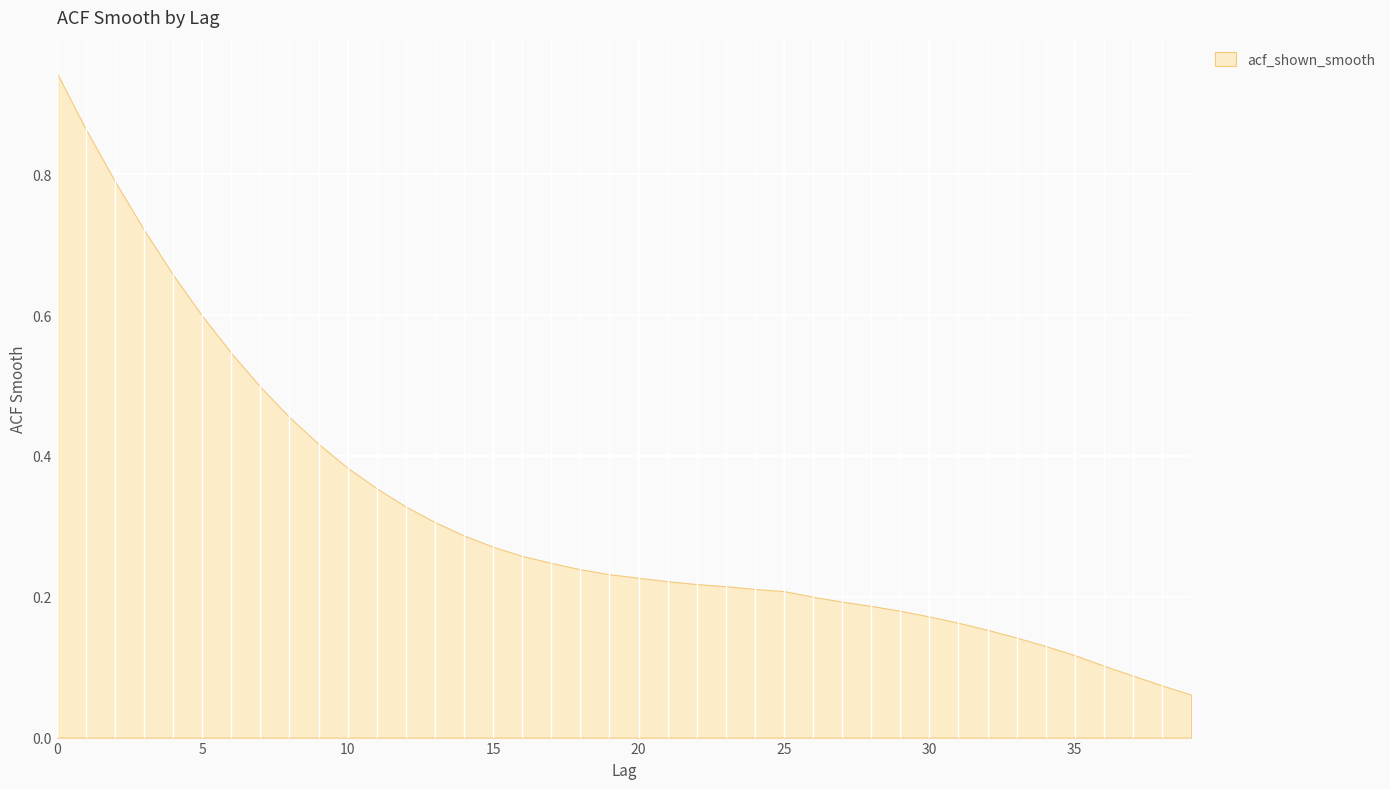

What is the change in value from 8 to 14?

-0.2